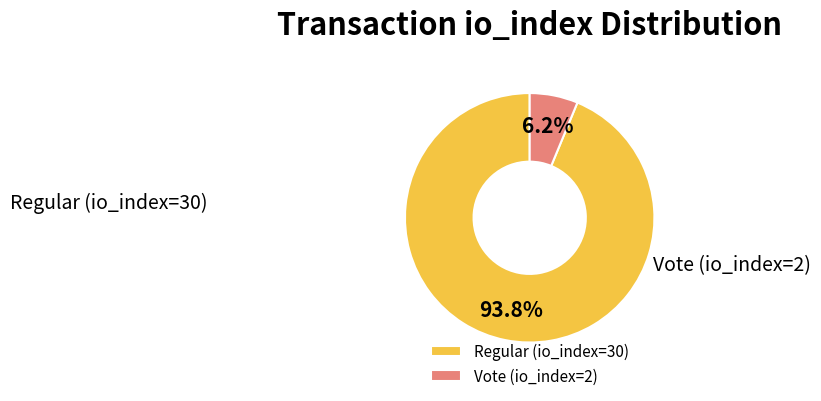

What is the ratio of the value at Vote (io_index=2) to the value at Regular (io_index=30)?

0.1